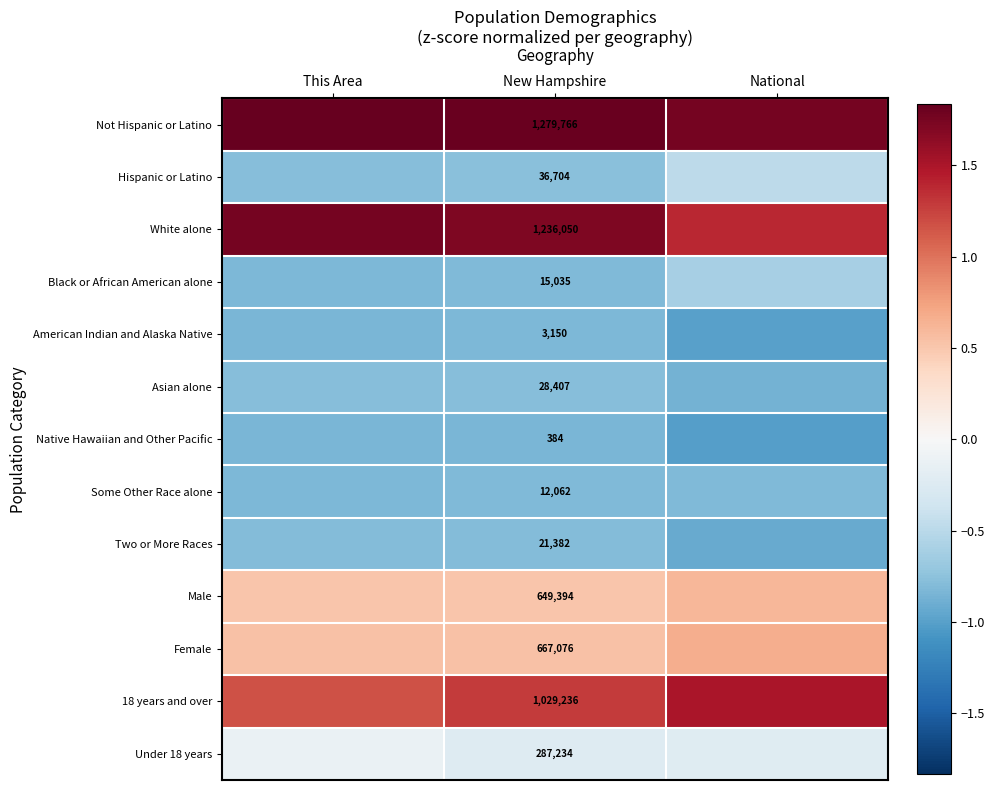

What is the approximate value of 18 years and over at National?

1.5